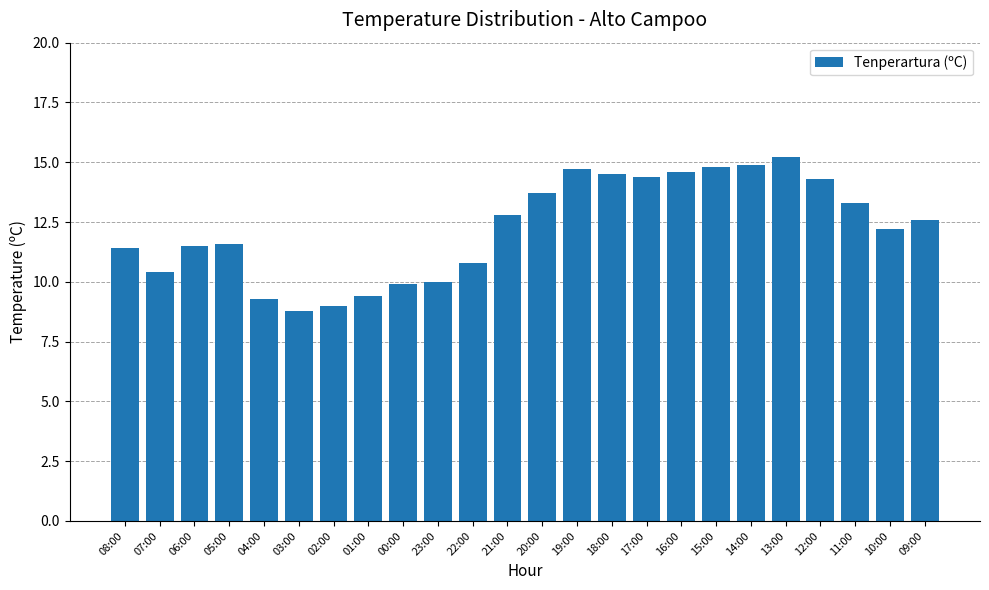

At which category does the chart reach its minimum across all series?

03:00